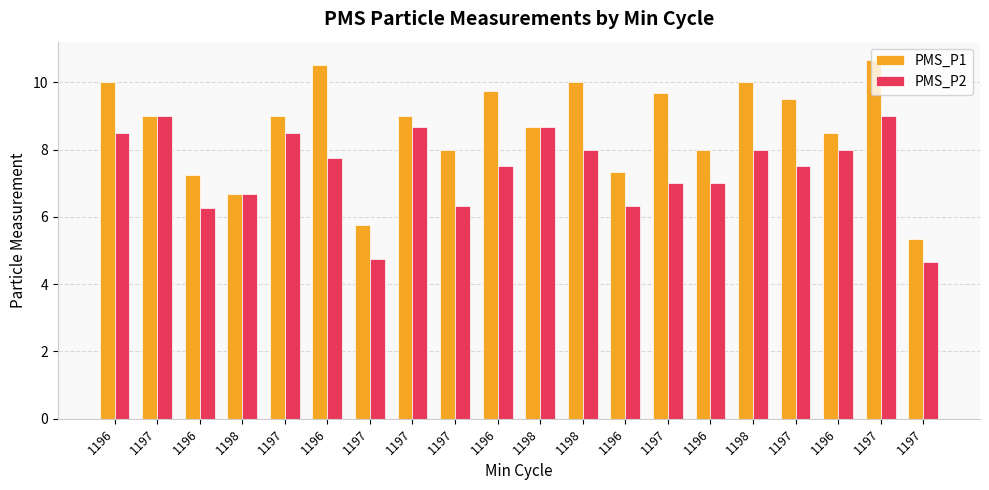

How many groups of bars are there?

20